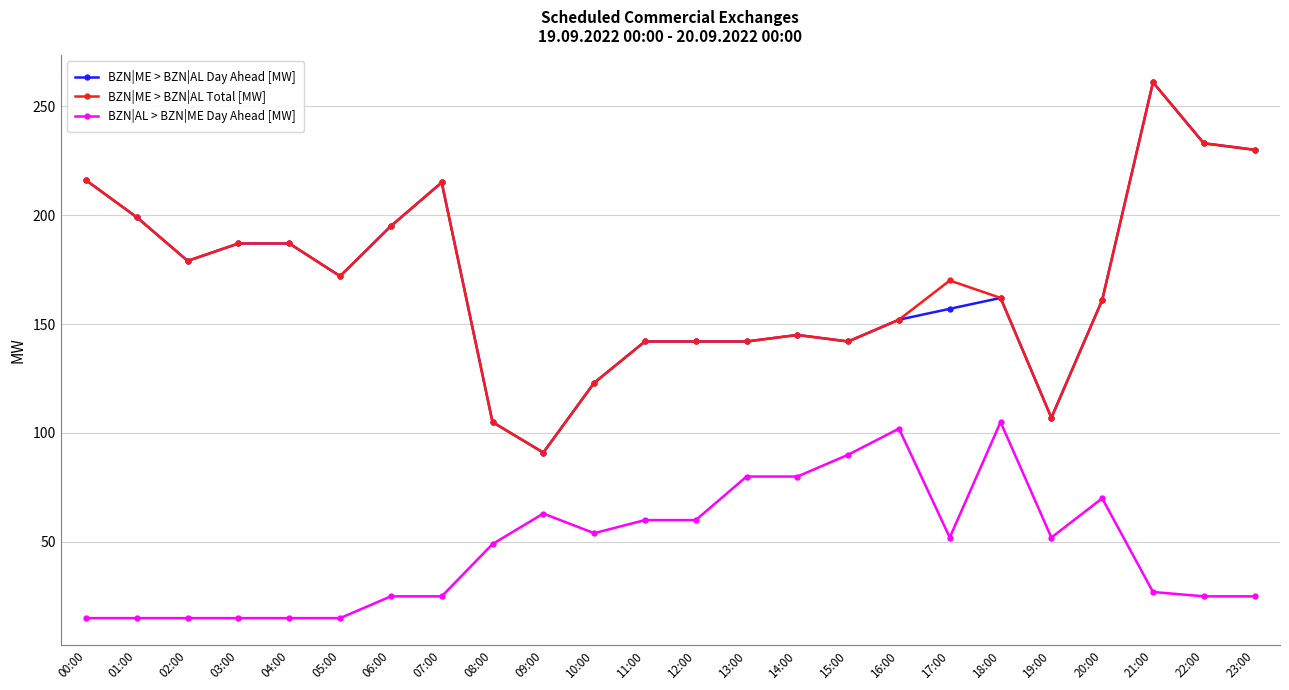

Does the chart have visible grid lines?

Yes